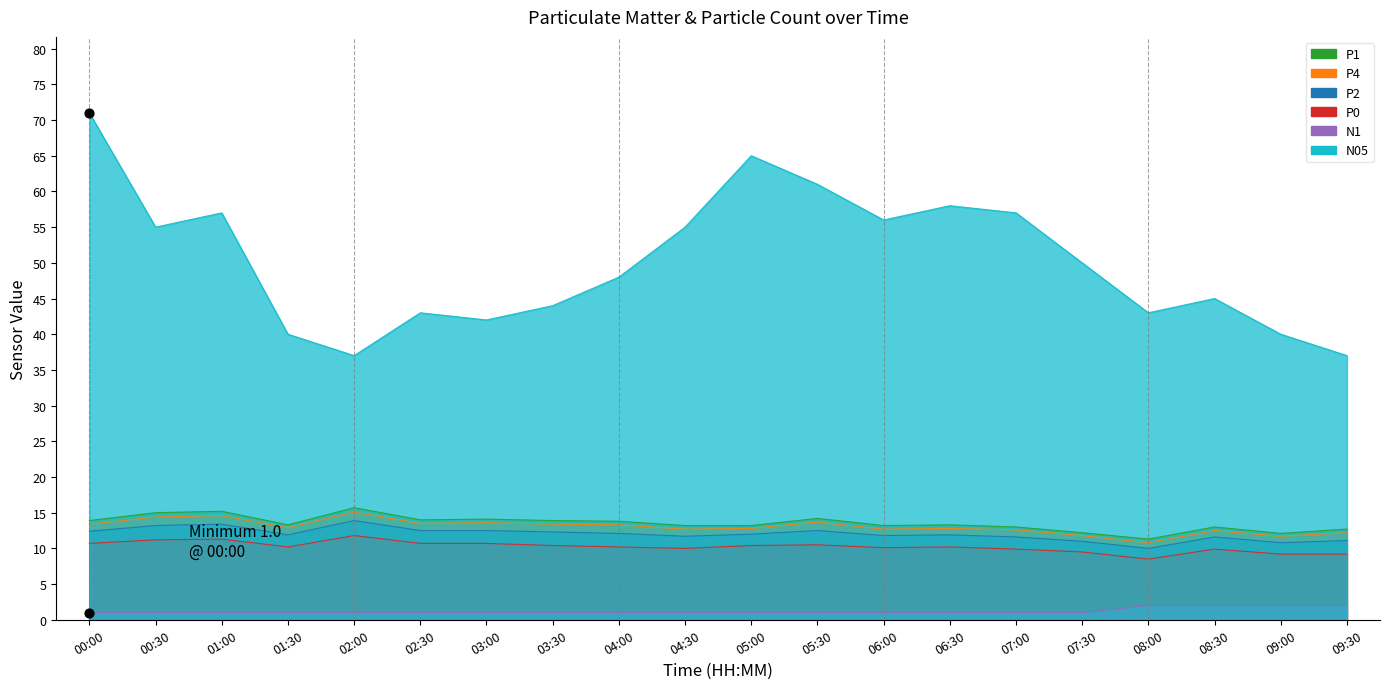

What are all the series names shown in the legend?

P1, P4, P2, P0, N1, N05